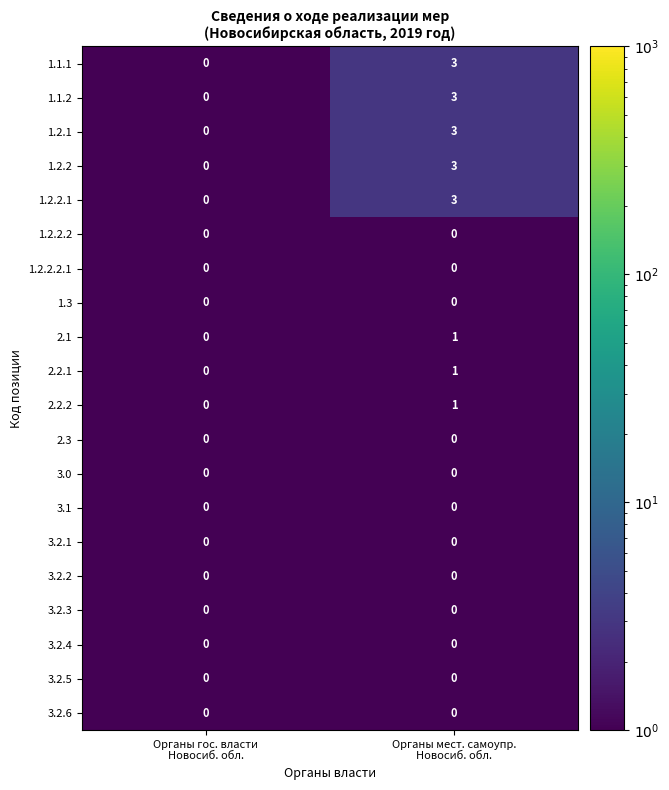

What is the maximum value for 1.2.2?

3